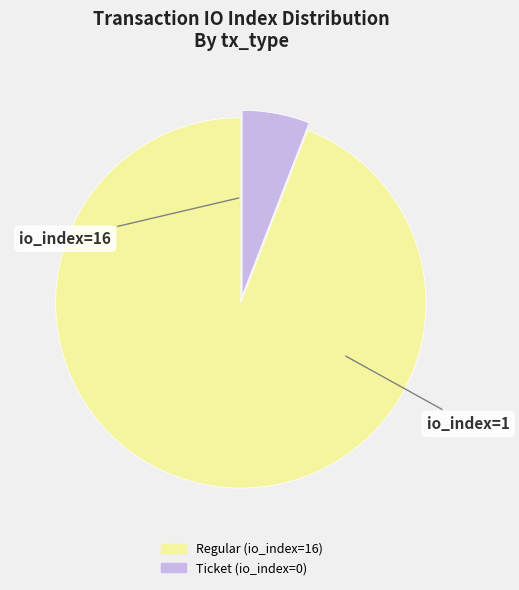

What is the majority slice?

Regular (io_index=16)